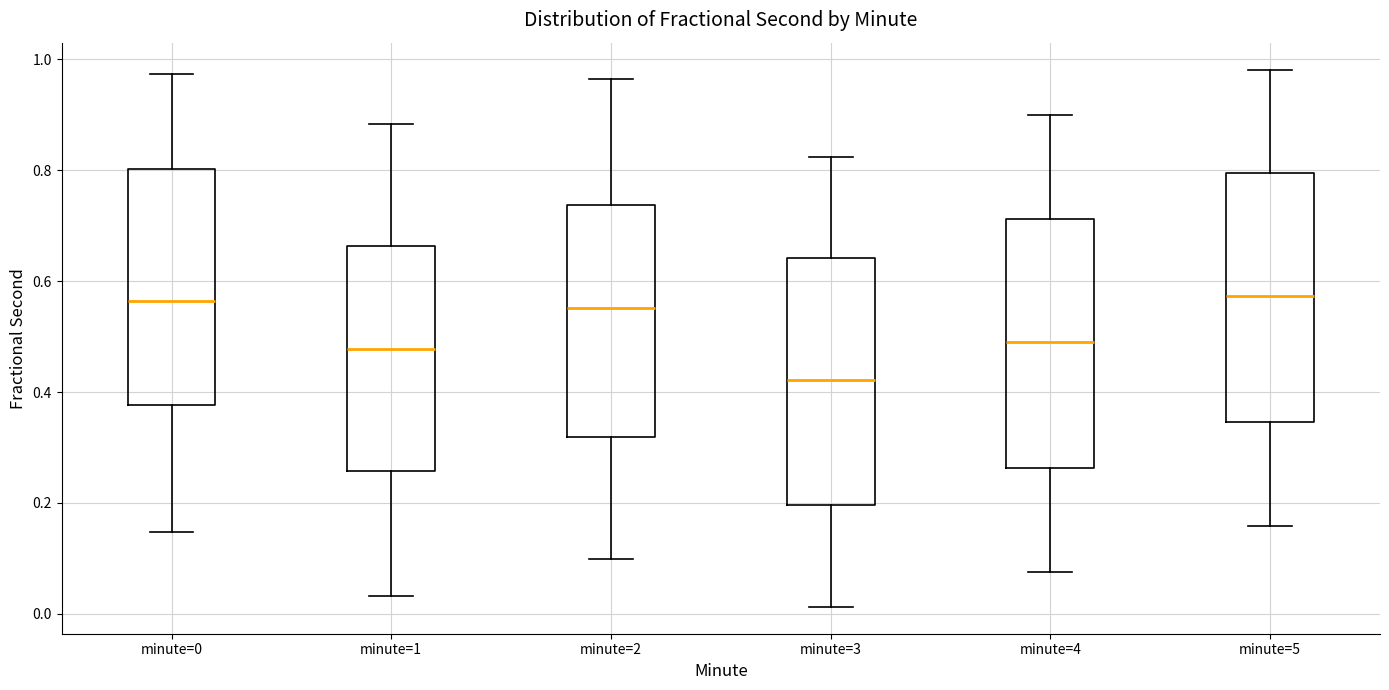

Reading left to right, transcribe this box plot: for each box, give where its median line is, the range the box spans, and where its two whiskers end, as read against the y-axis. The values are not printed on the chart, so give them approximately, as read against the axis.

minute=0: median 0.56, box 0.38 to 0.80, whiskers 0.14 to 0.98
minute=1: median 0.48, box 0.26 to 0.66, whiskers 0.04 to 0.88
minute=2: median 0.56, box 0.32 to 0.74, whiskers 0.10 to 0.96
minute=3: median 0.42, box 0.20 to 0.64, whiskers 0.02 to 0.82
minute=4: median 0.50, box 0.26 to 0.72, whiskers 0.08 to 0.90
minute=5: median 0.58, box 0.34 to 0.80, whiskers 0.16 to 0.98